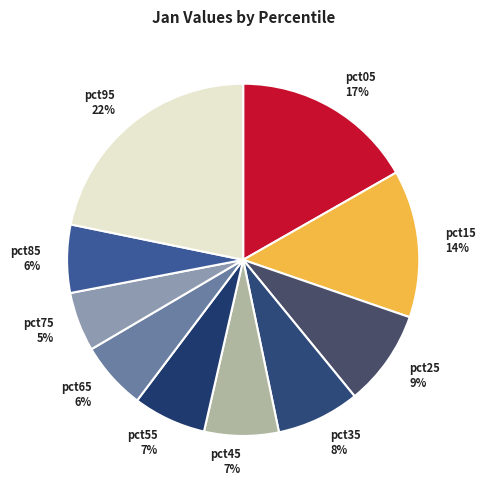

To the nearest percent, what is the combined percentage of pct25 and pct05?

26%